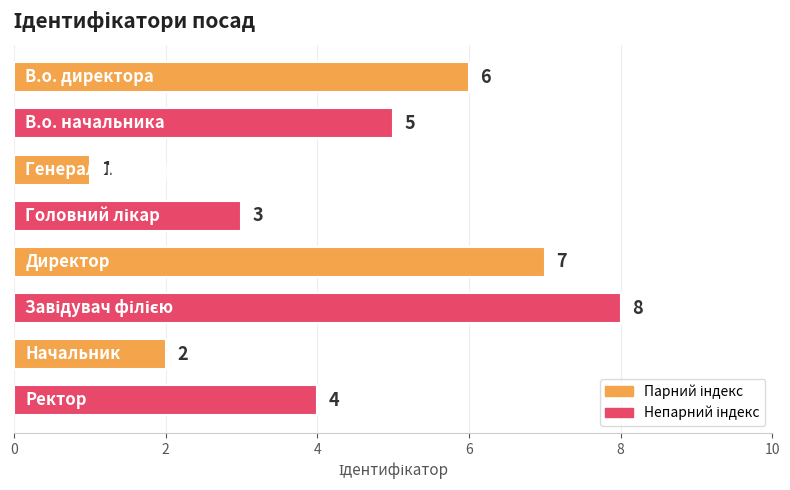

What is the maximum value shown in the chart?

8